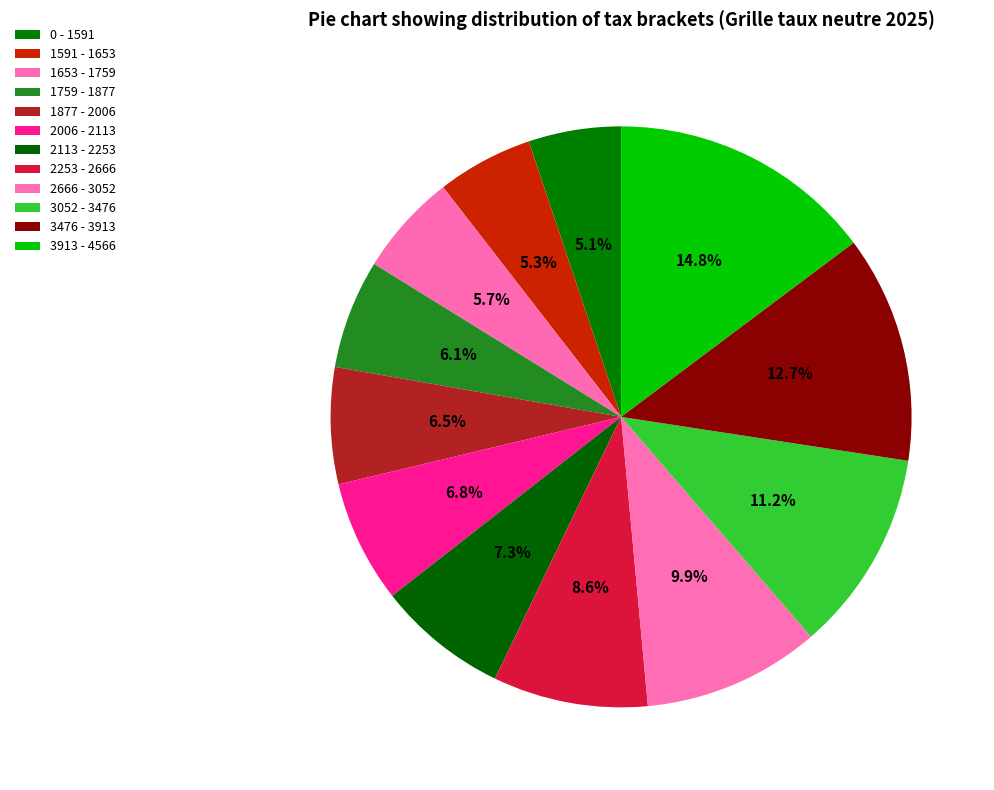

What percentage do 1591 - 1653 and 1877 - 2006 together represent?

11.8%